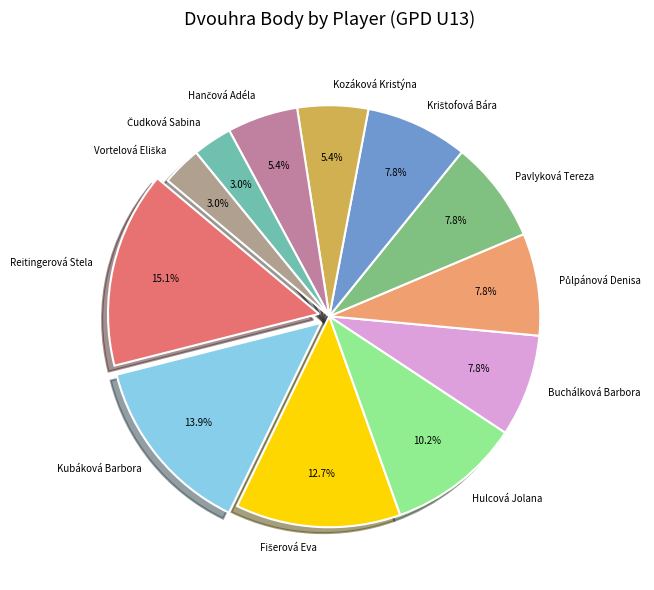

What is the largest slice in the pie chart?

Reitingerová Stela